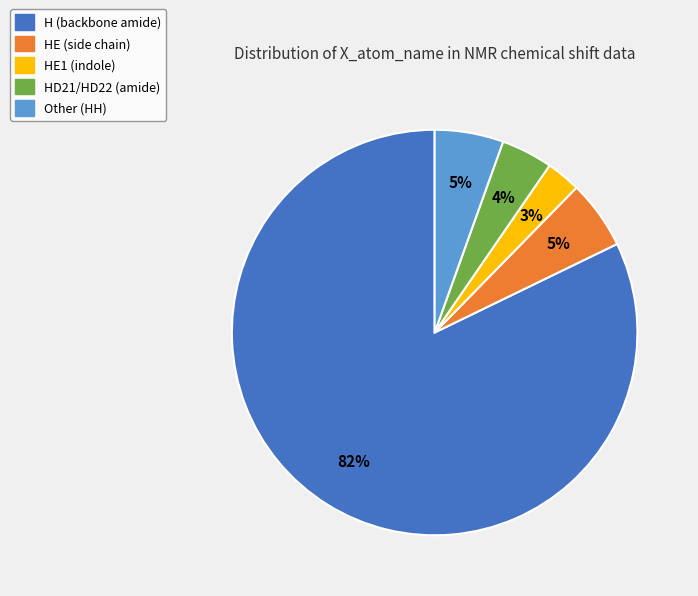

To the nearest percent, what is the average slice percentage?

20%